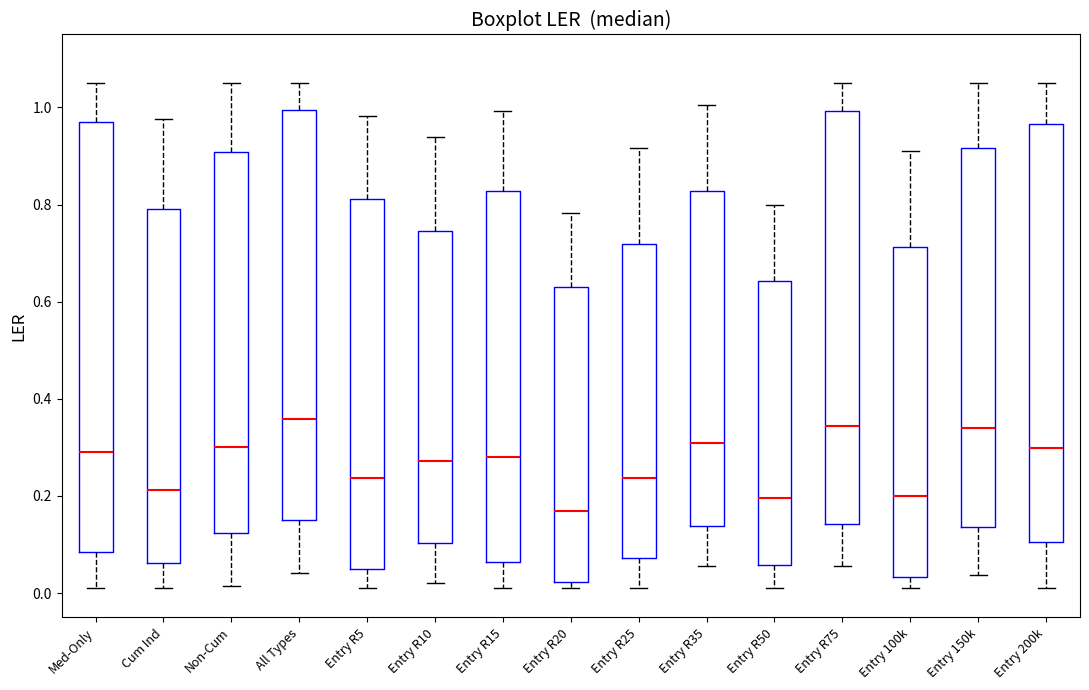

Reading left to right, transcribe this box plot: for each box, give where its median line is, the range the box spans, and where its two whiskers end, as read against the y-axis. The values are not printed on the chart, so give them approximately, as read against the axis.

Med-Only: median 0.30, box 0.08 to 0.96, whiskers 0.02 to 1.06
Cum Ind: median 0.22, box 0.06 to 0.80, whiskers 0.02 to 0.98
Non-Cum: median 0.30, box 0.12 to 0.90, whiskers 0.02 to 1.06
All Types: median 0.36, box 0.16 to 1.00, whiskers 0.04 to 1.06
Entry R5: median 0.24, box 0.06 to 0.82, whiskers 0.02 to 0.98
Entry R10: median 0.28, box 0.10 to 0.74, whiskers 0.02 to 0.94
Entry R15: median 0.28, box 0.06 to 0.82, whiskers 0.02 to 1.00
Entry R20: median 0.16, box 0.02 to 0.64, whiskers 0.02 (just below the box's lower edge) to 0.78
Entry R25: median 0.24, box 0.08 to 0.72, whiskers 0.02 to 0.92
Entry R35: median 0.30, box 0.14 to 0.82, whiskers 0.06 to 1.00
Entry R50: median 0.20, box 0.06 to 0.64, whiskers 0.02 to 0.80
Entry R75: median 0.34, box 0.14 to 1.00, whiskers 0.06 to 1.06
Entry 100k: median 0.20, box 0.04 to 0.72, whiskers 0.02 to 0.92
Entry 150k: median 0.34, box 0.14 to 0.92, whiskers 0.04 to 1.06
Entry 200k: median 0.30, box 0.10 to 0.96, whiskers 0.02 to 1.06